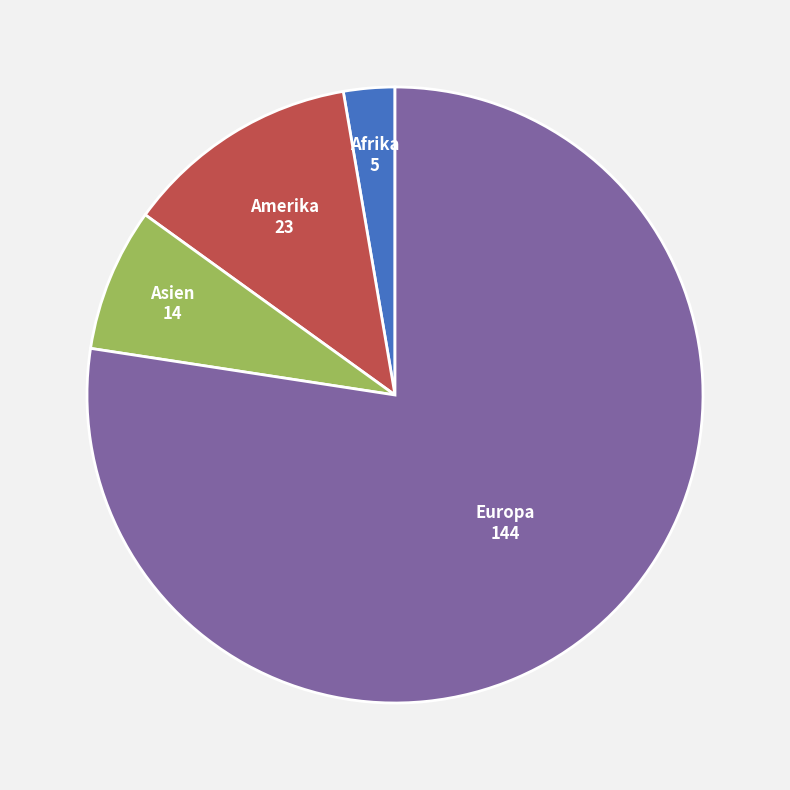

Is there any slice that represents more than half of the pie?

Yes